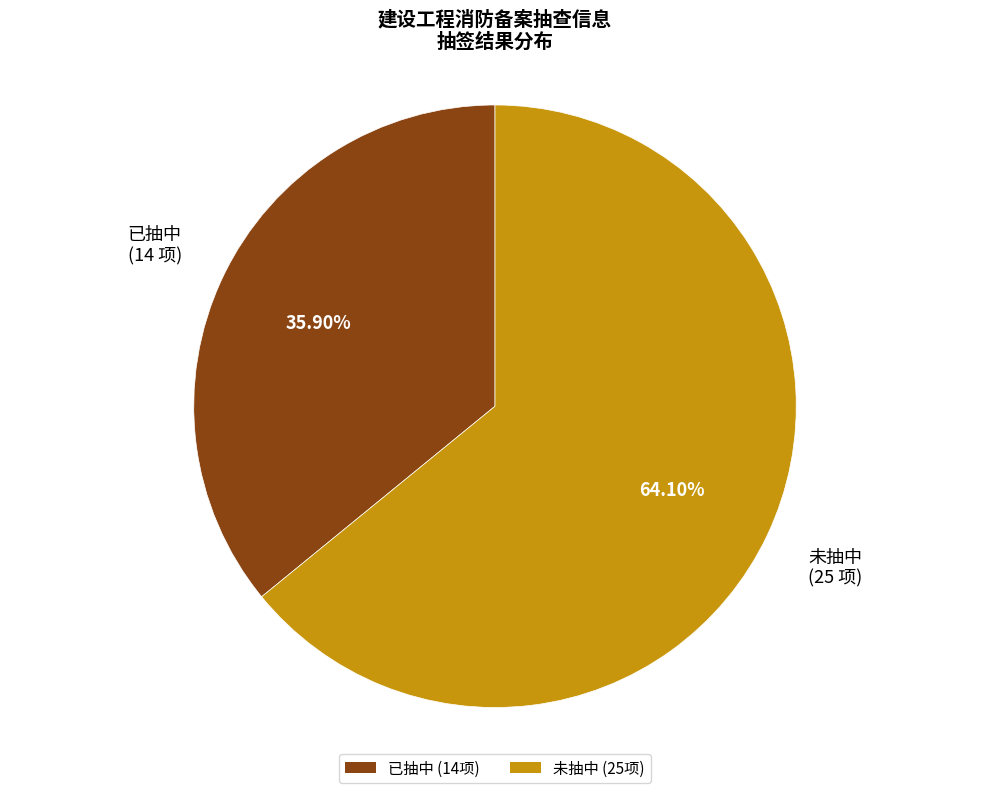

Is it true that 未抽中 is 84% of the pie?

False